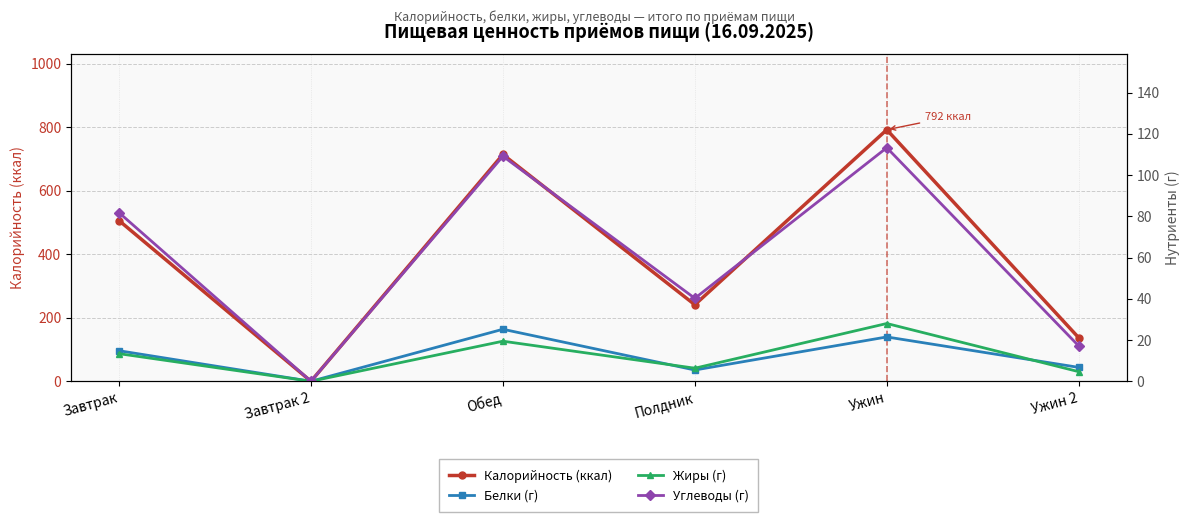

How many values in the Углеводы (г) series exceed 81?

3